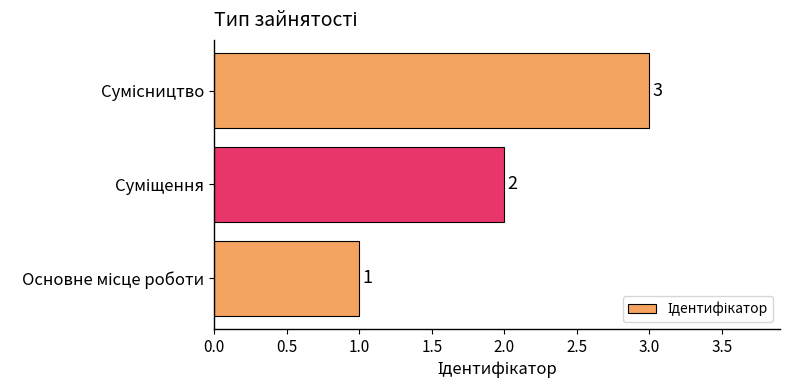

What is the greatest value displayed?

3